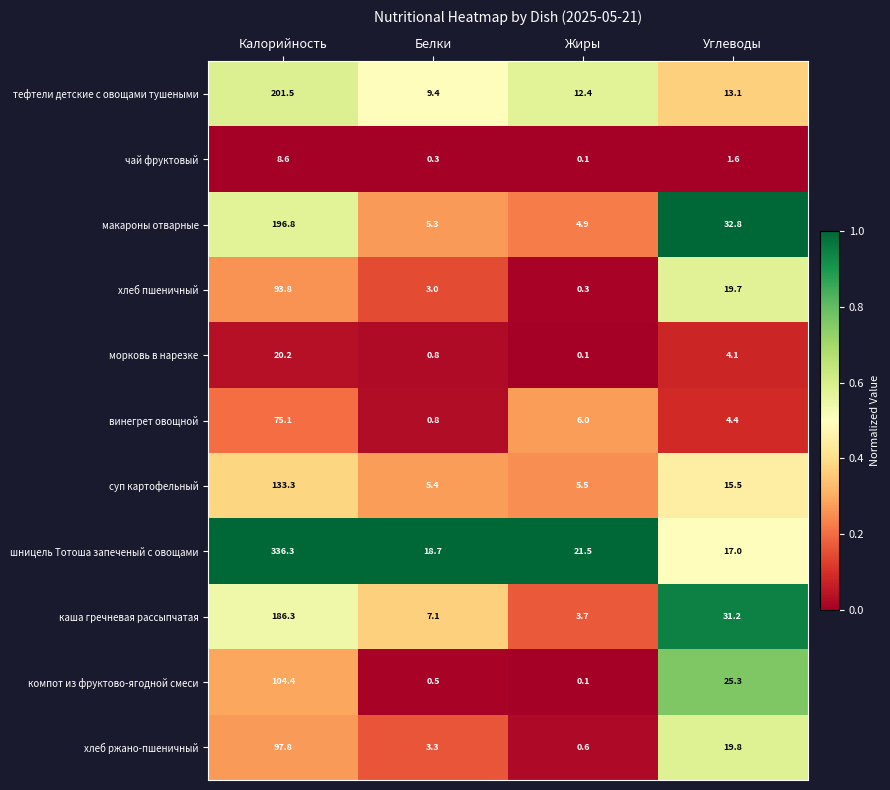

What is the greatest value displayed?

336.3